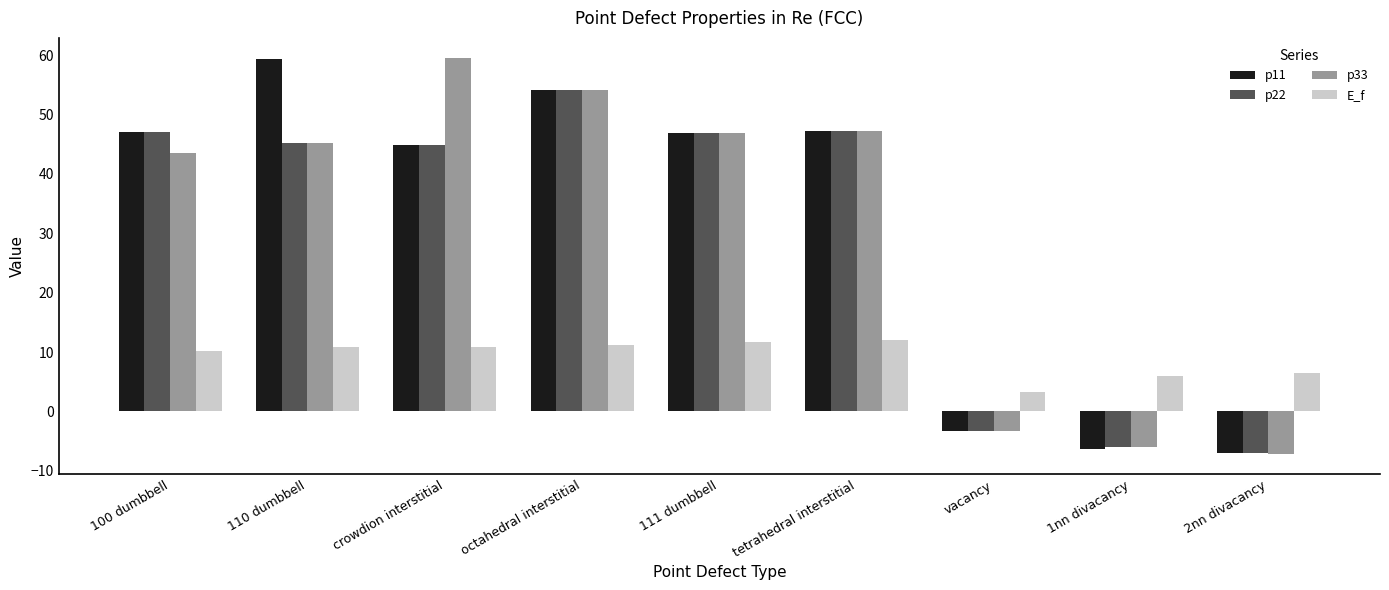

What is the spread (max minus min) of values at crowdion interstitial?

48.7